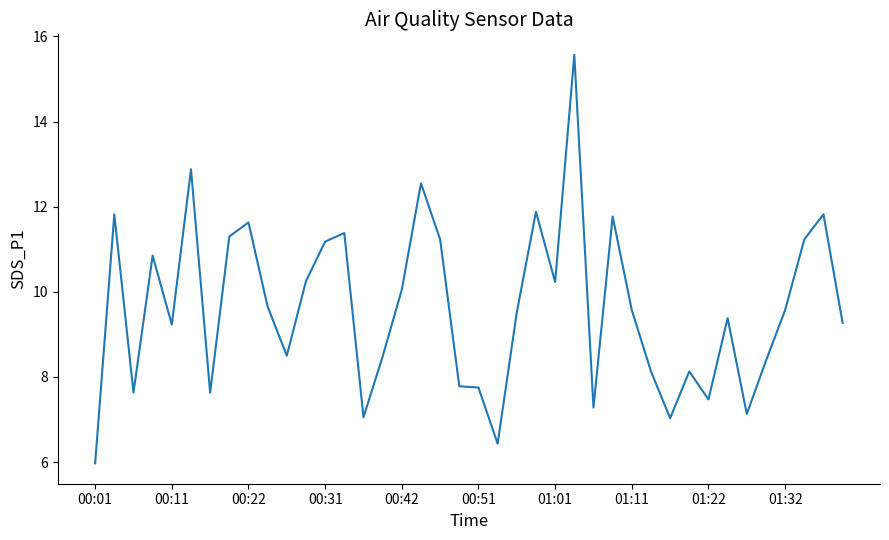

What is the greatest value displayed?

15.6